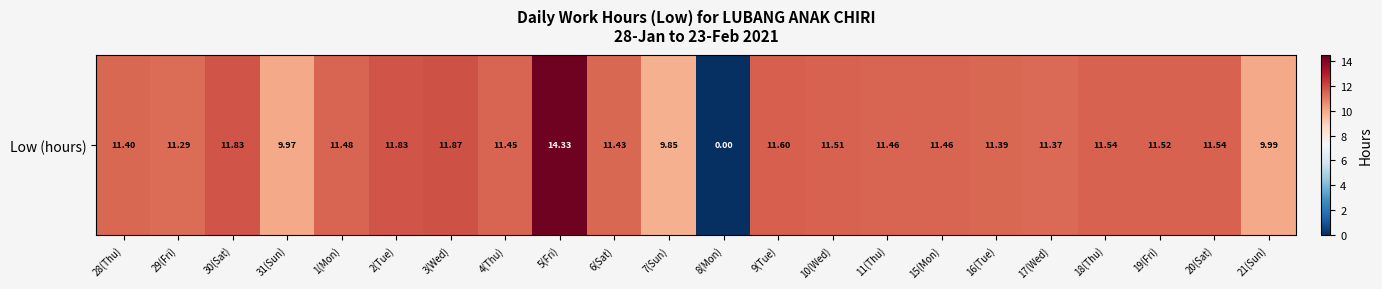

Rank the categories by value from highest to lowest.

5(Fri), 3(Wed), 30(Sat), 2(Tue), 9(Tue), 18(Thu), 20(Sat), 19(Fri), 10(Wed), 1(Mon), 11(Thu), 15(Mon), 4(Thu), 6(Sat), 28(Thu), 16(Tue), 17(Wed), 29(Fri), 21(Sun), 31(Sun), 7(Sun), 8(Mon)